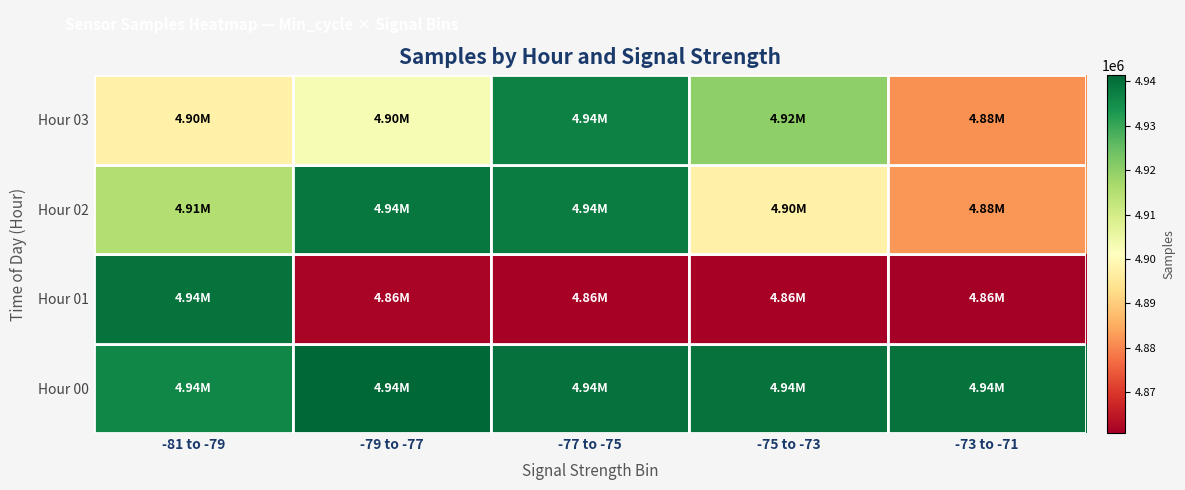

Reading left to right, list all the values displayed in this chart.

Hour 00: -81 to -79=4936238	-79 to -77=4941356	-77 to -75=4939621	-75 to -73=4939401	-73 to -71=4939204
Hour 01: -81 to -79=4939378	-79 to -77=4861568	-77 to -75=4861402	-75 to -73=4861160	-73 to -71=4860831
Hour 02: -81 to -79=4914960	-79 to -77=4938635	-77 to -75=4938051	-75 to -73=4897506	-73 to -71=4881997
Hour 03: -81 to -79=4897350	-79 to -77=4902672	-77 to -75=4937076	-75 to -73=4920201	-73 to -71=4881459